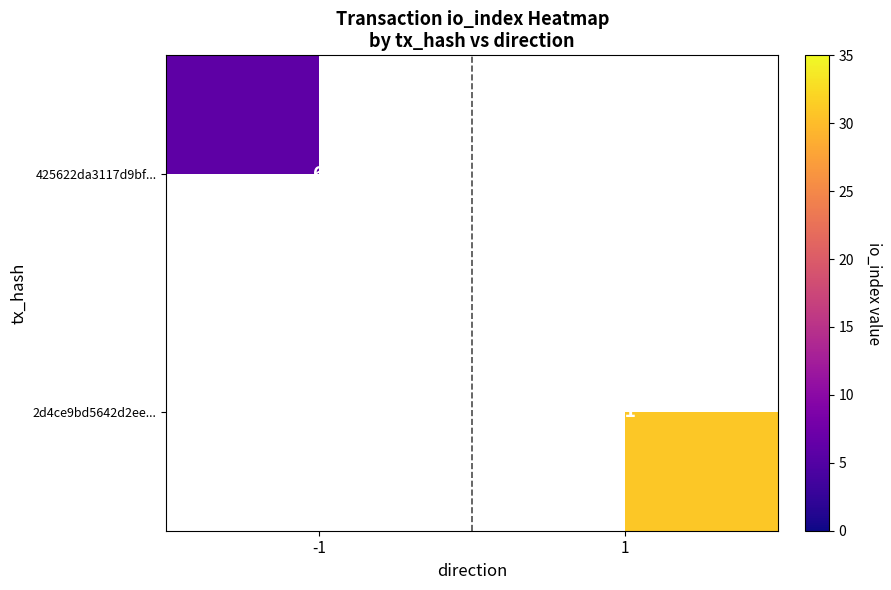

Is it true that 2d4ce9bd5642d2ee... equals 31 at 1?

True